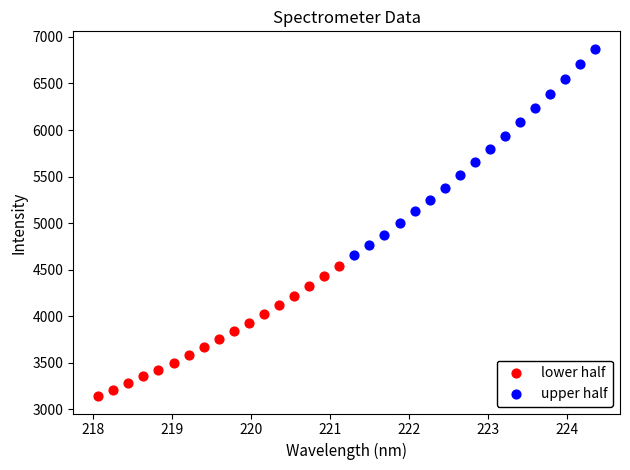

What are all the series names shown in the legend?

lower half, upper half